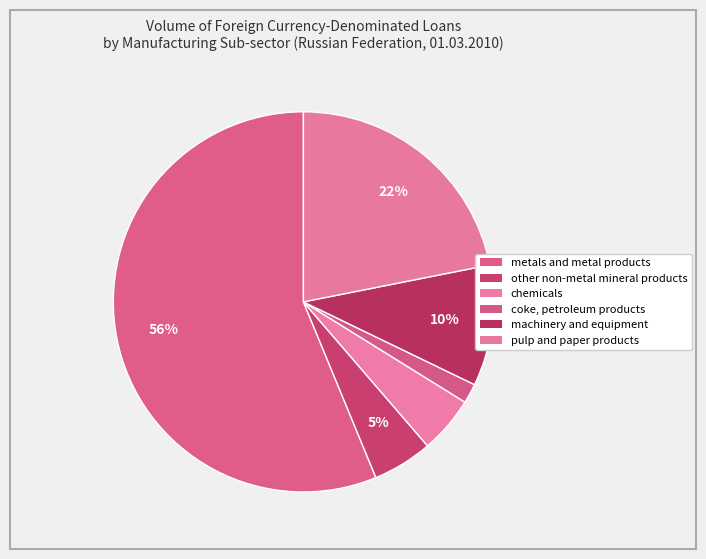

Count the number of slices in the pie.

6